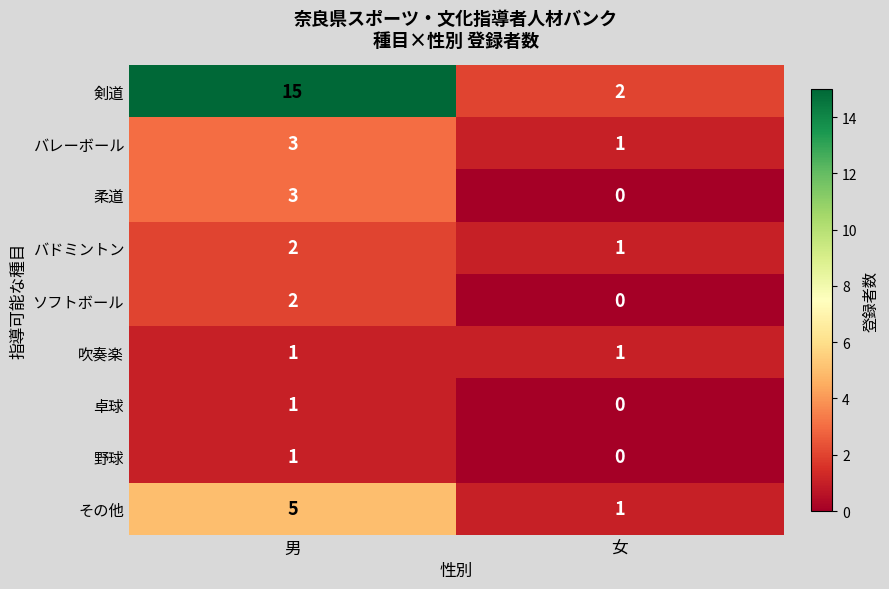

What is the sum of the 剣道 values at 女 and 男?

17